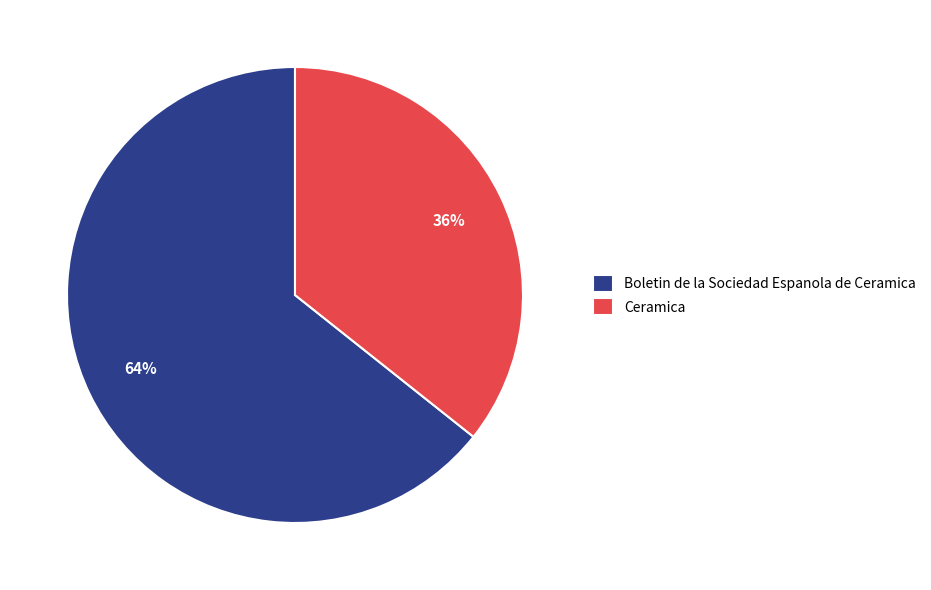

What percentage is the Ceramica slice, to the nearest percent?

36%